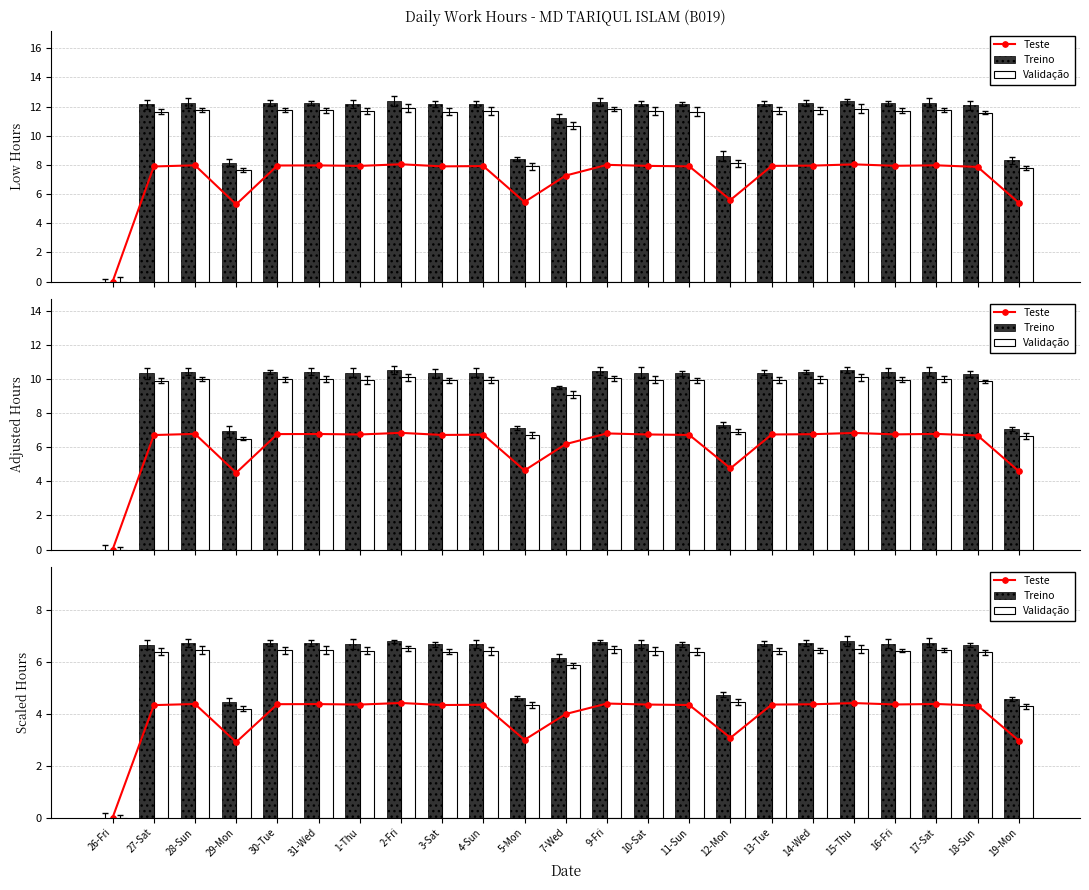

Does the chart contain stacked bars?

No